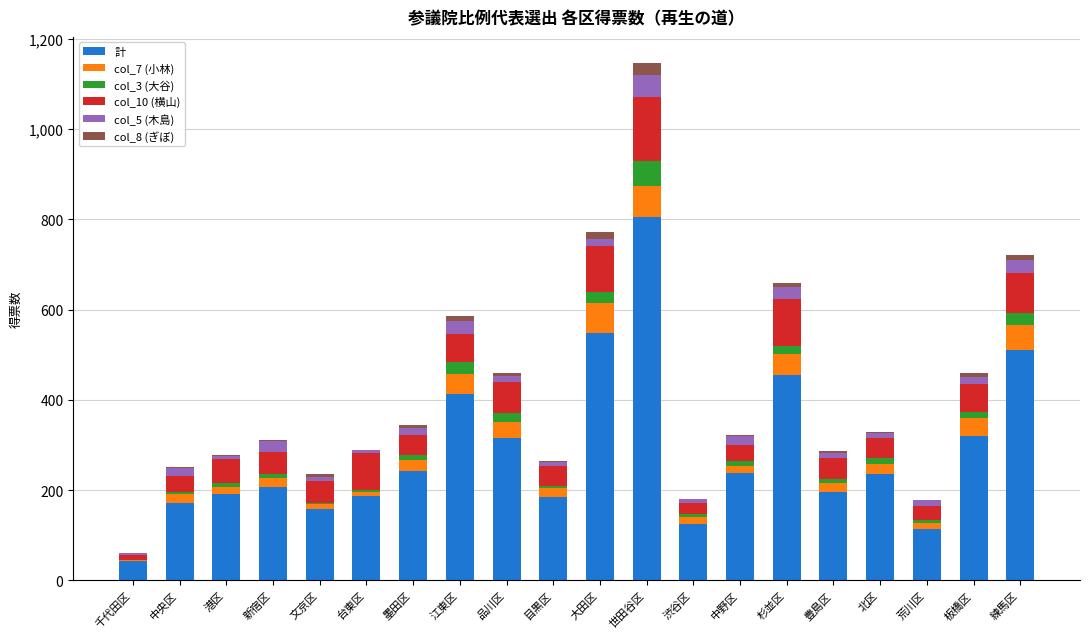

What is the maximum value for 計?

805.0